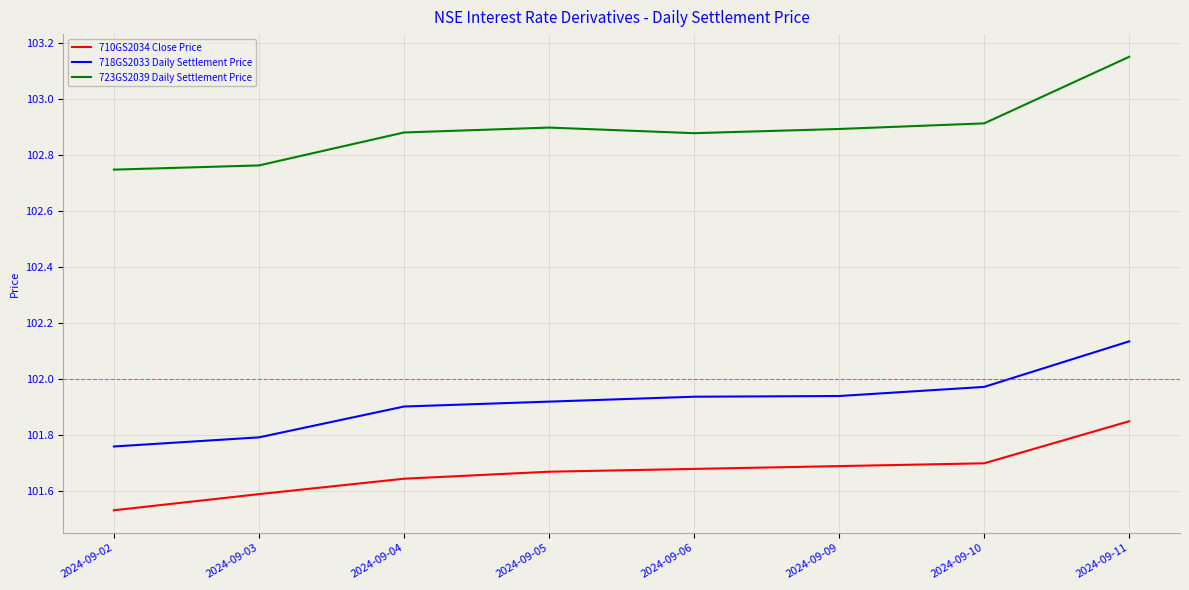

Is the value of 718GS2033 Daily Settlement Price at 2024-09-10 greater than the value of 710GS2034 Close Price at 2024-09-02?

Yes